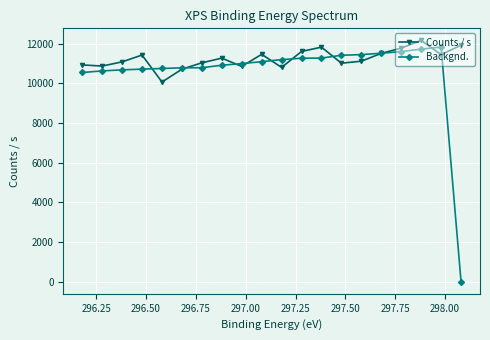

Which series has the widest spread of values?

Backgnd.